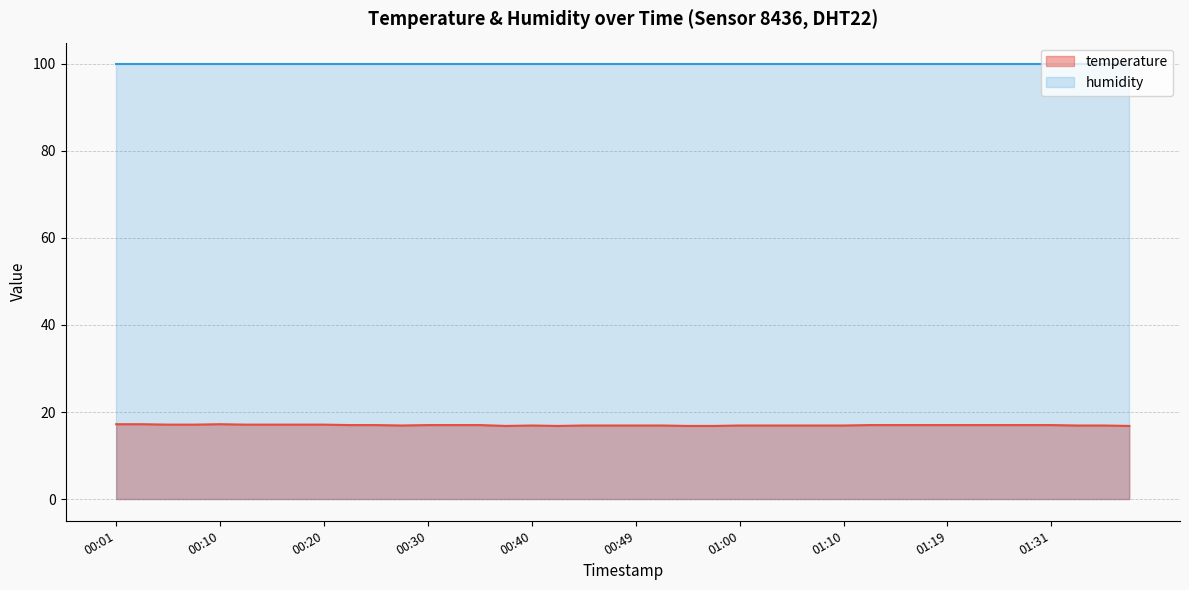

Does the chart display data point markers on the line(s)?

No